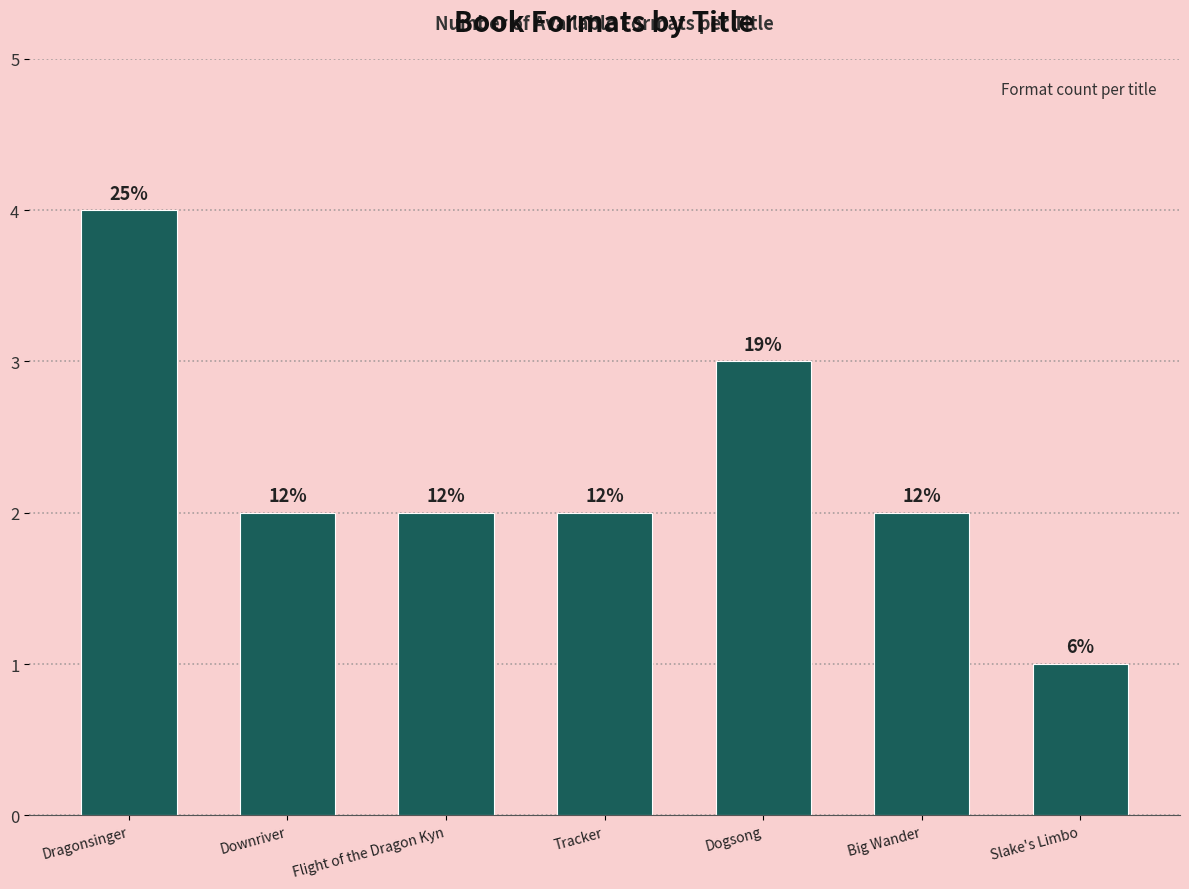

List the labels in order of value, largest first.

Dragonsinger, Dogsong, Downriver, Flight of the Dragon Kyn, Tracker, Big Wander, Slake's Limbo